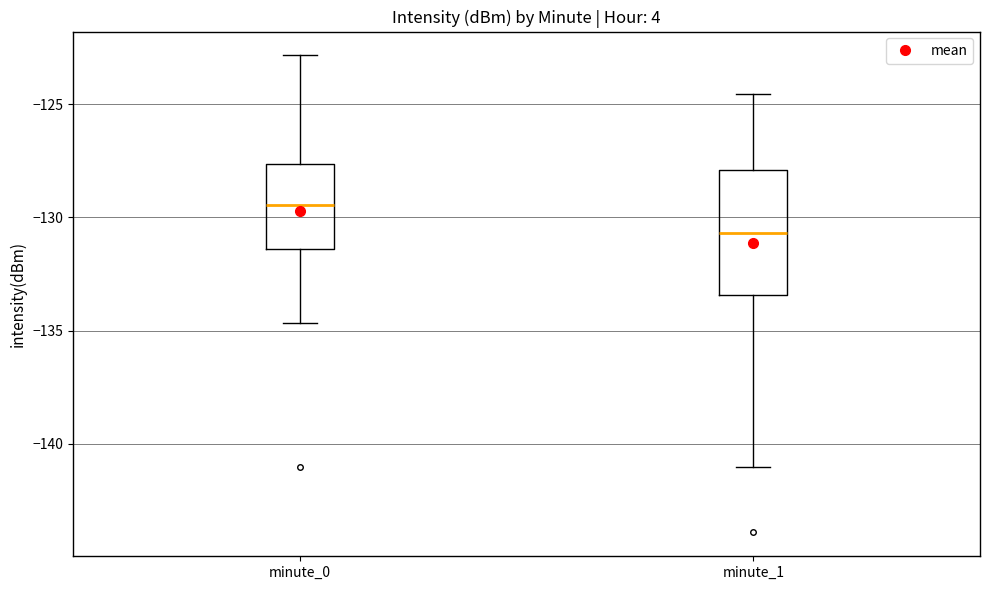

Which box has the lowest median line?

minute_1